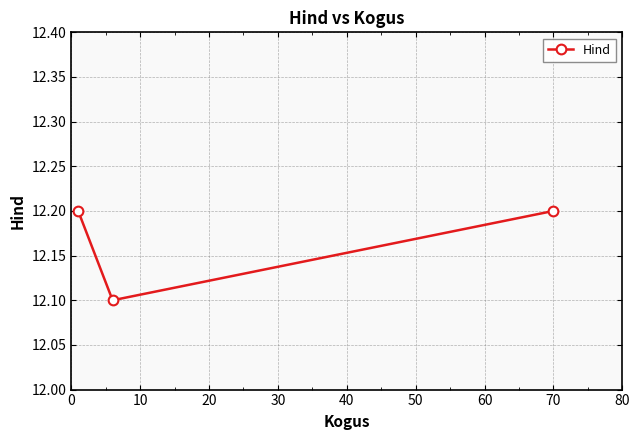

Reading left to right, list all the values displayed in this chart.

12.2	12.1	12.2